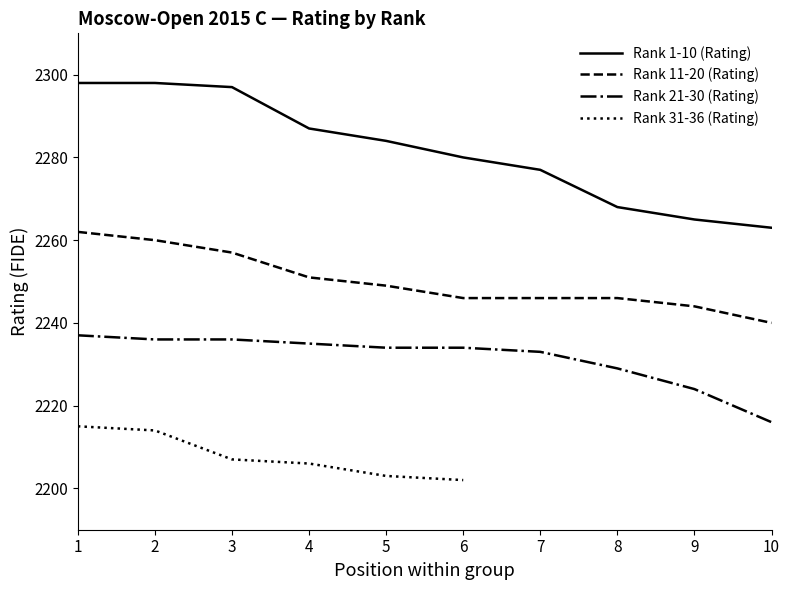

Which series changed the most between 2 and 5?

Rank 1-10 (Rating)